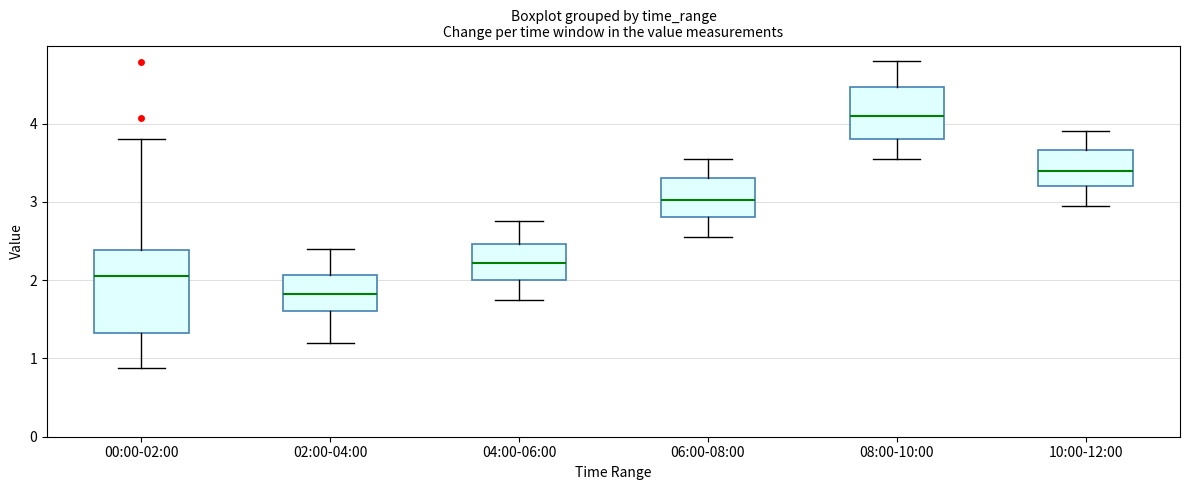

Reading left to right, transcribe this box plot: for each box, give where its median line is, the range the box spans, and where its two whiskers end, as read against the y-axis. The values are not printed on the chart, so give them approximately, as read against the axis.

00:00-02:00: median 2.1, box 1.3 to 2.4, whiskers 0.9 to 3.8
02:00-04:00: median 1.8, box 1.6 to 2.1, whiskers 1.2 to 2.4
04:00-06:00: median 2.2, box 2.0 to 2.5, whiskers 1.8 to 2.8
06:00-08:00: median 3.0, box 2.8 to 3.3, whiskers 2.6 to 3.6
08:00-10:00: median 4.1, box 3.8 to 4.5, whiskers 3.6 to 4.8
10:00-12:00: median 3.4, box 3.2 to 3.7, whiskers 3.0 to 3.9